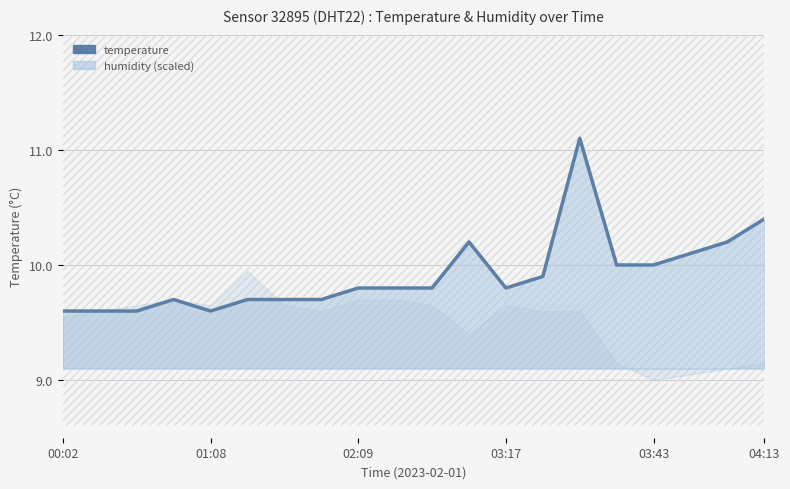

How many lines are shown in the chart?

1